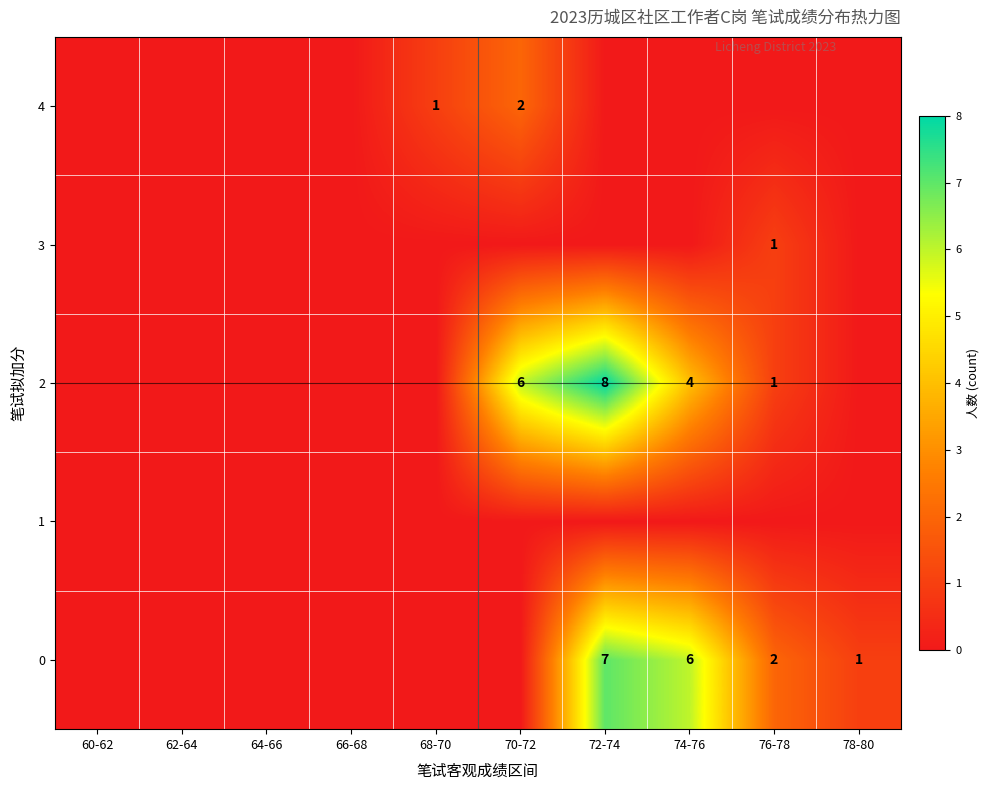

The value of 2 at 74-76 is 1. True or false?

False